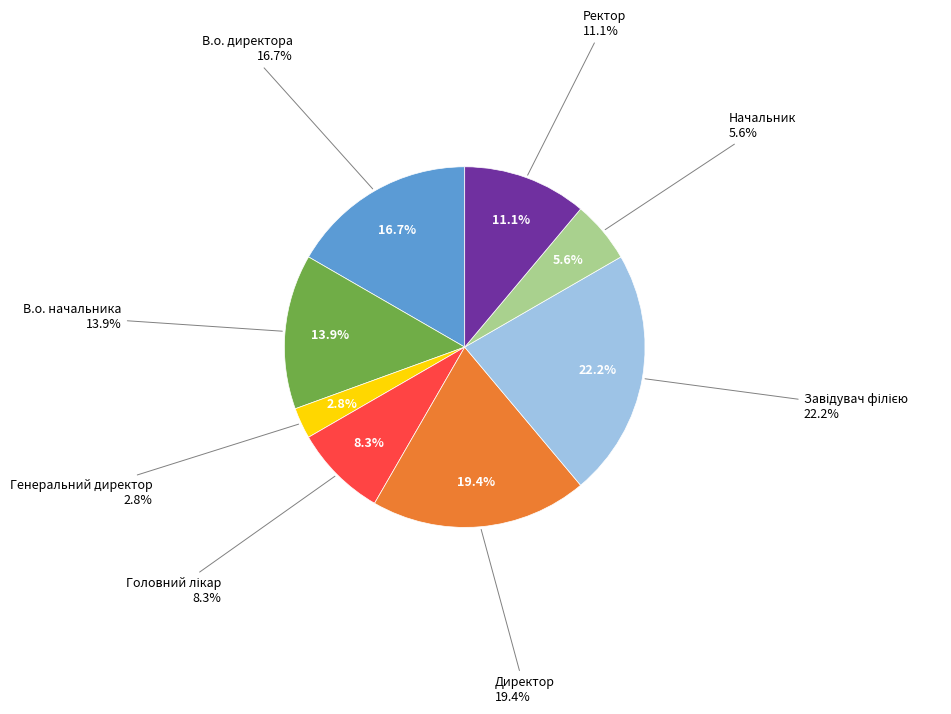

How many segments does this pie chart have?

8